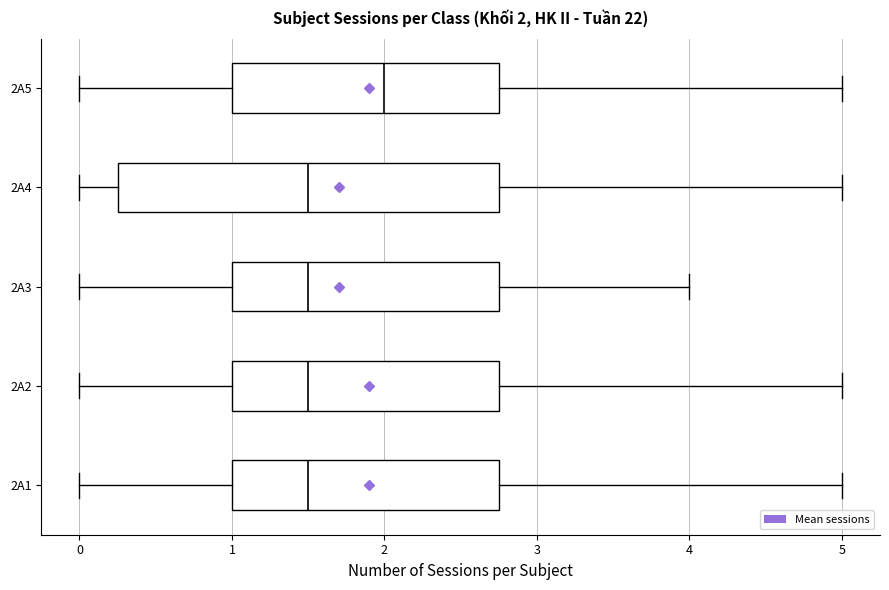

Which box is the widest, from its left edge to its right edge?

2A4